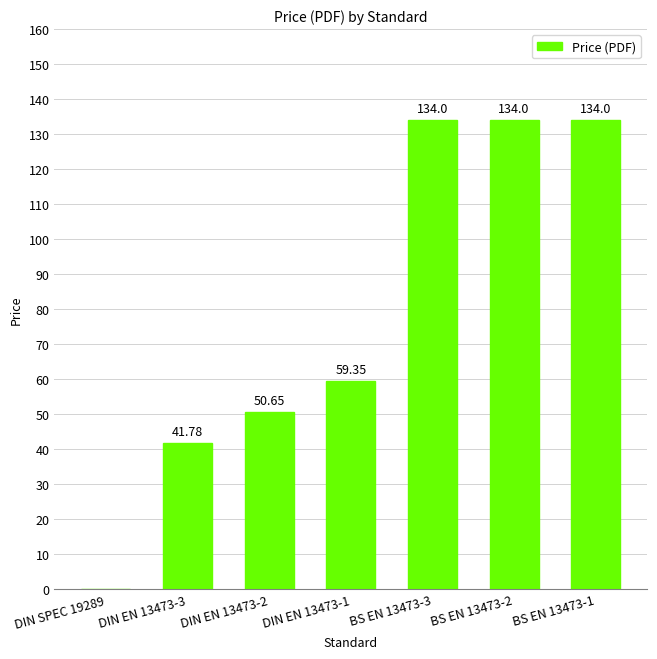

Are the bars grouped side by side (vs. stacked)?

No